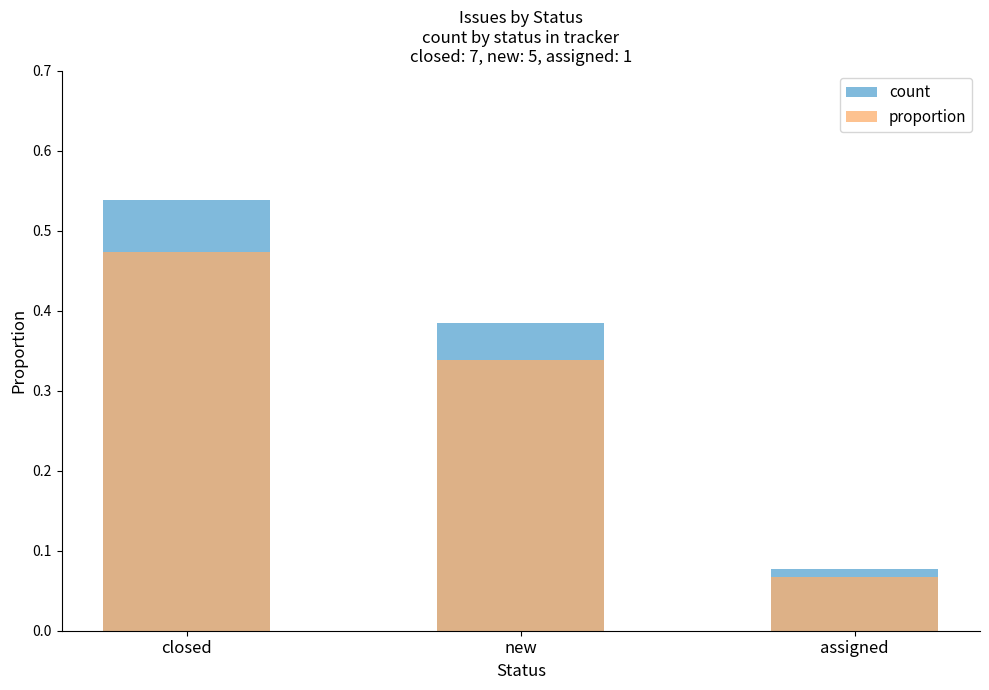

What is the value of the closed bar at the 2nd from the left?

0.4